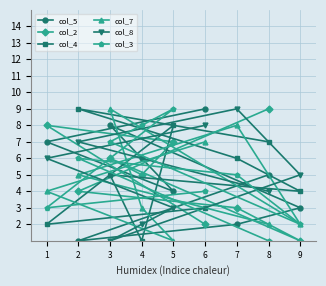

What is the value of the col_7 point at the 9th from the left?

2